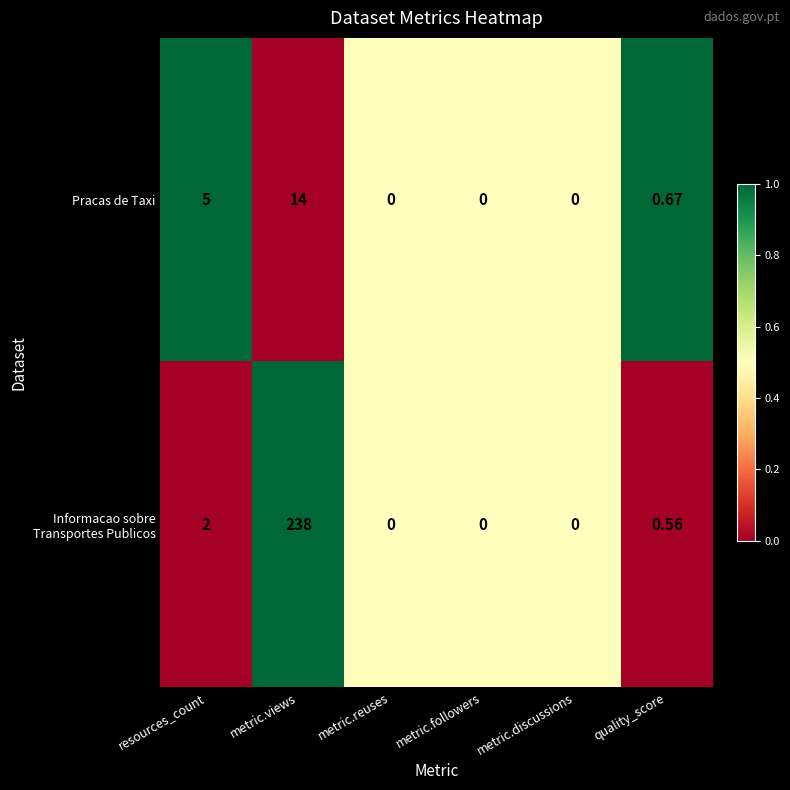

At which label is Pracas de Taxi closest to 7?

resources_count